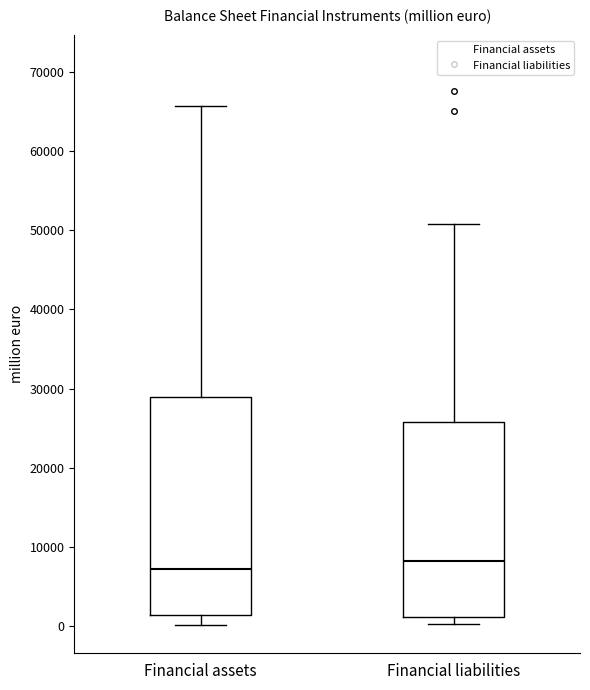

Which box is the tallest, from its lower edge to its upper edge?

Financial assets